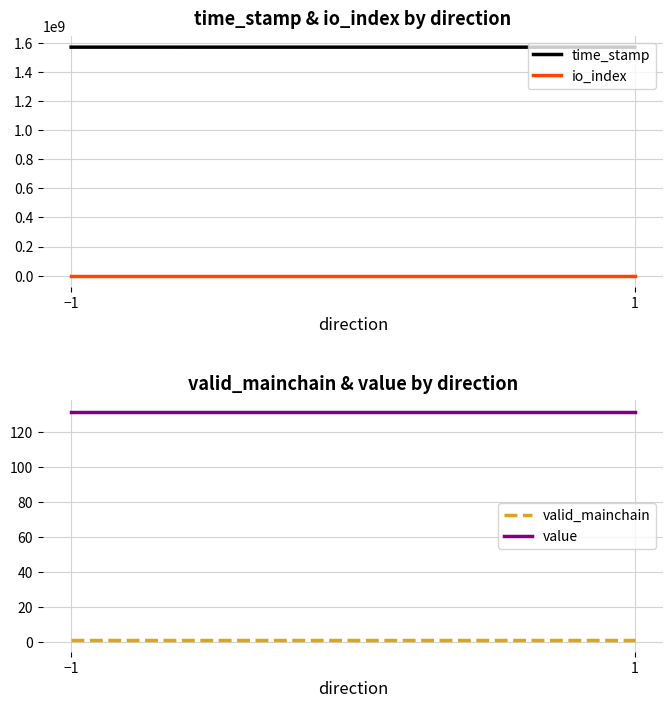

Reading left to right, extract all data points from this chart.

time_stamp: 1570025481.0	1569881600.0
io_index: 2.0	3.0
valid_mainchain: 1.0	1.0
value: 131.6	131.6